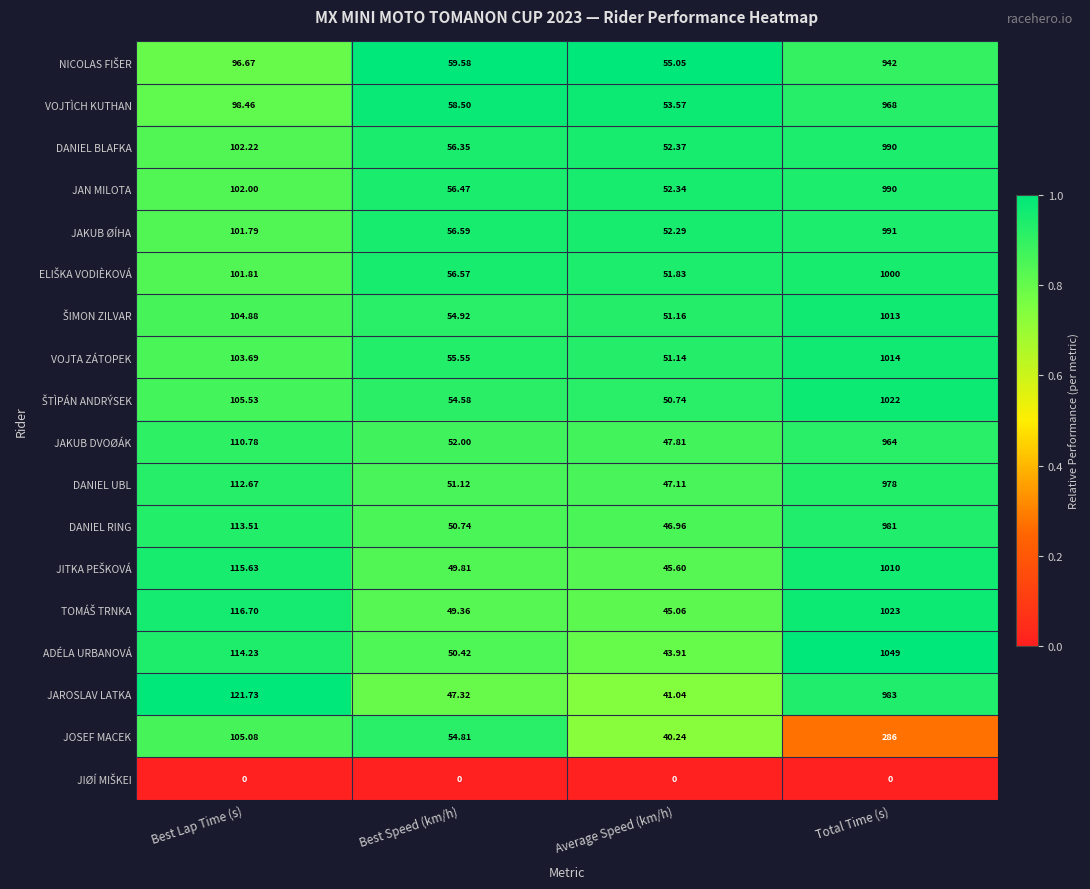

At which category does the chart reach its peak across all series?

Total Time (s)